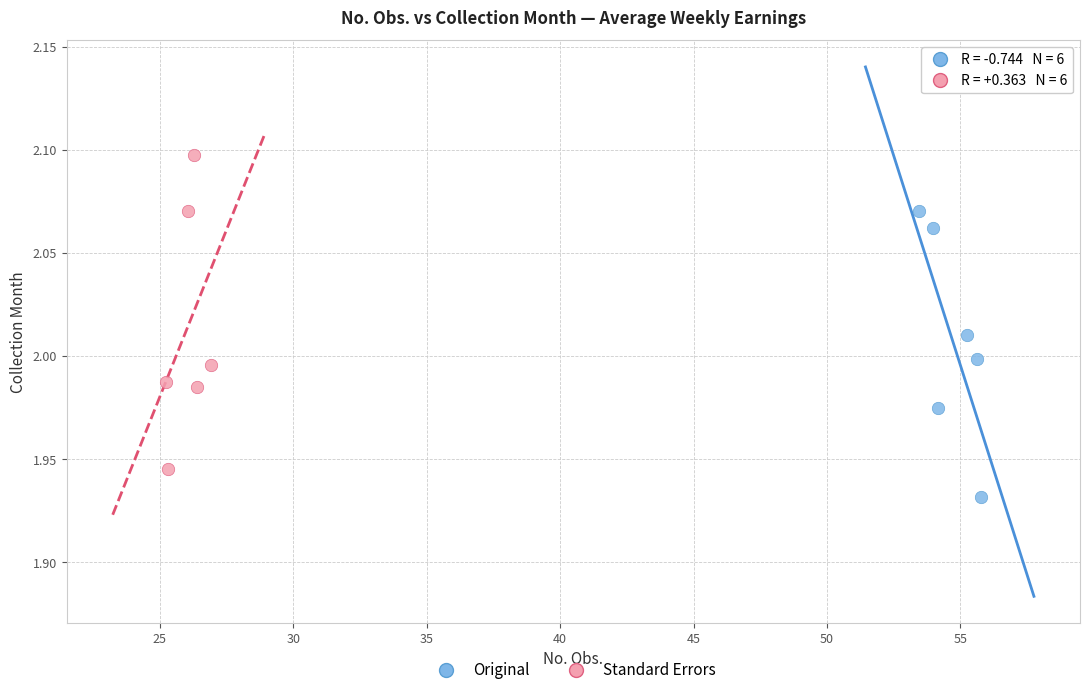

Which series reaches the maximum Y coordinate?

Standard Errors